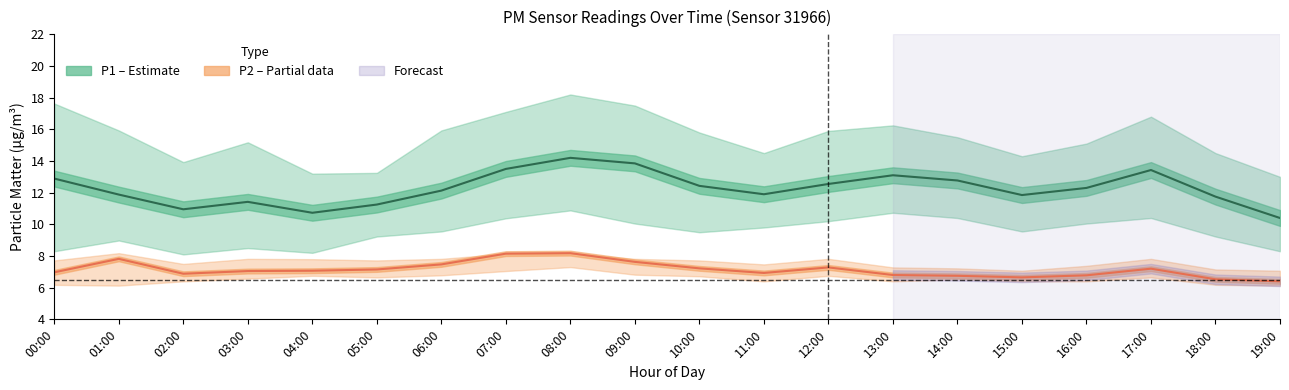

What is the difference between the P2 (PM2.5) values at 07:00 and 17:00?

1.0